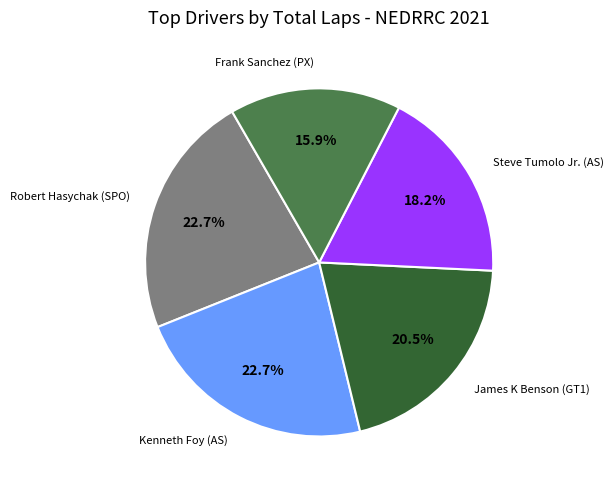

Is there any slice that represents more than half of the pie?

No